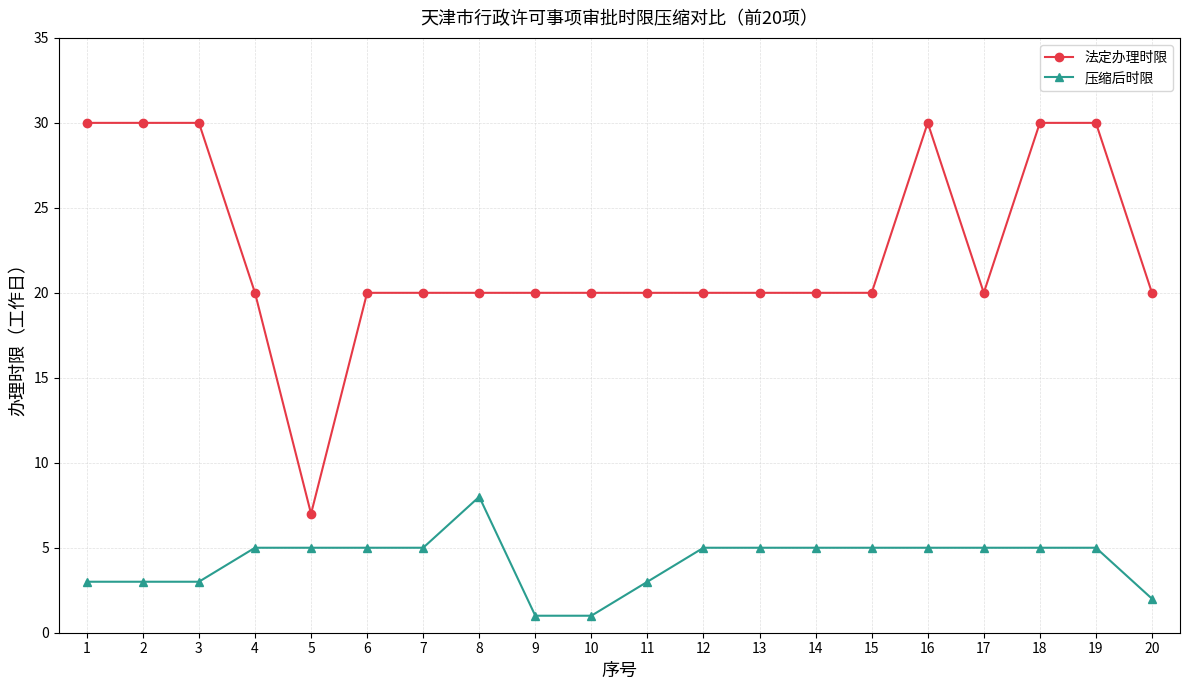

True or false: 压缩后时限 and 法定办理时限 cross at least once.

False